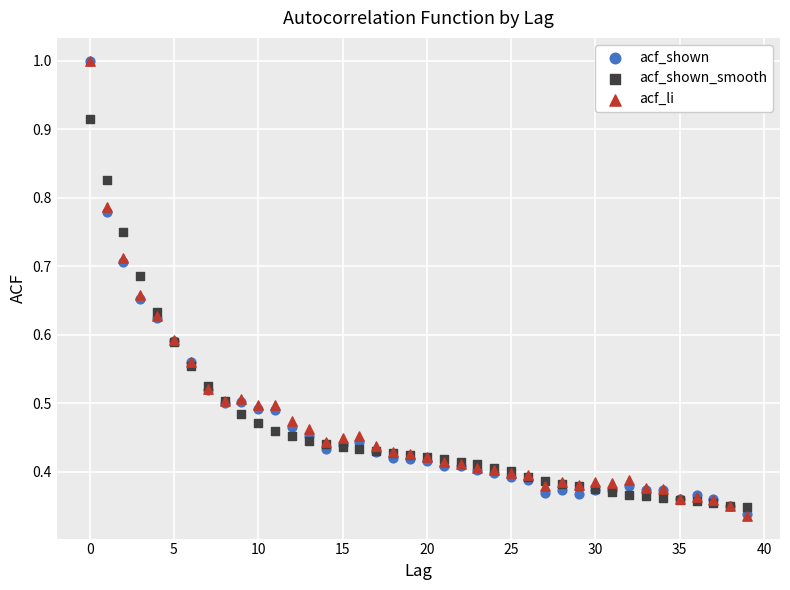

What are all the series names shown in the legend?

acf_shown, acf_shown_smooth, acf_li